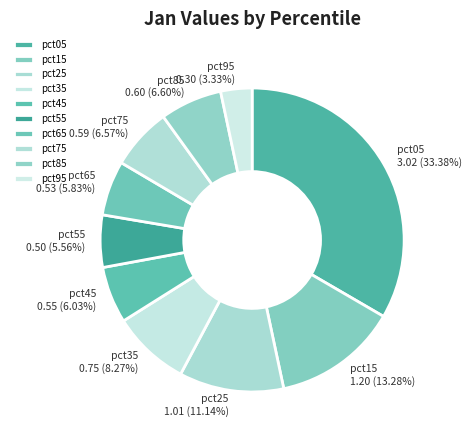

Which has a higher value, pct25 or pct15?

pct15